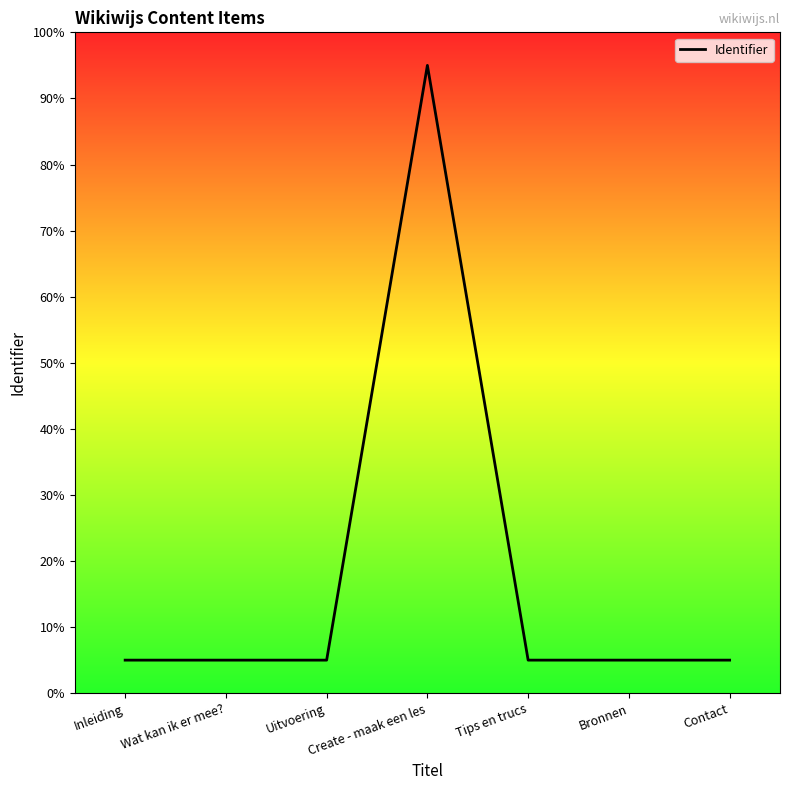

Reading left to right, what are all the values shown in this chart?

5.0	5.0	5.0	95.0	5.0	5.0	5.0